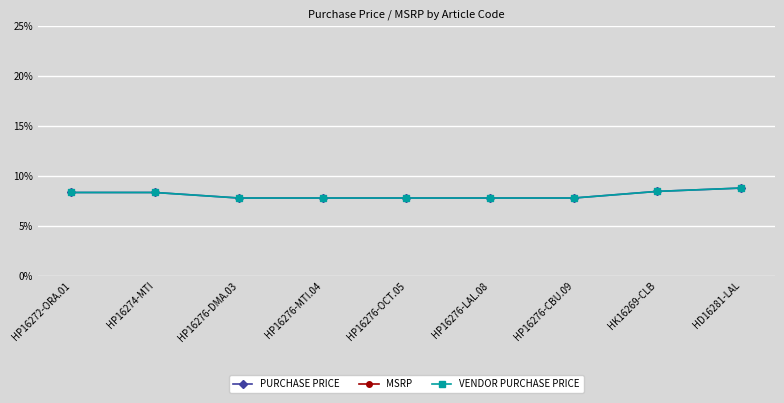

True or false: PURCHASE PRICE has more than 1 points higher than both neighbors.

False